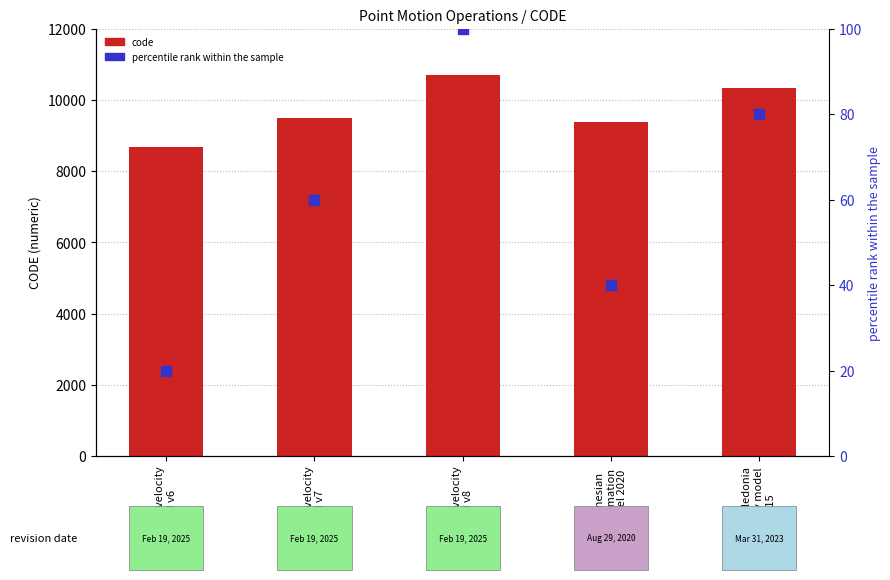

Which series has the largest total across all categories?

code